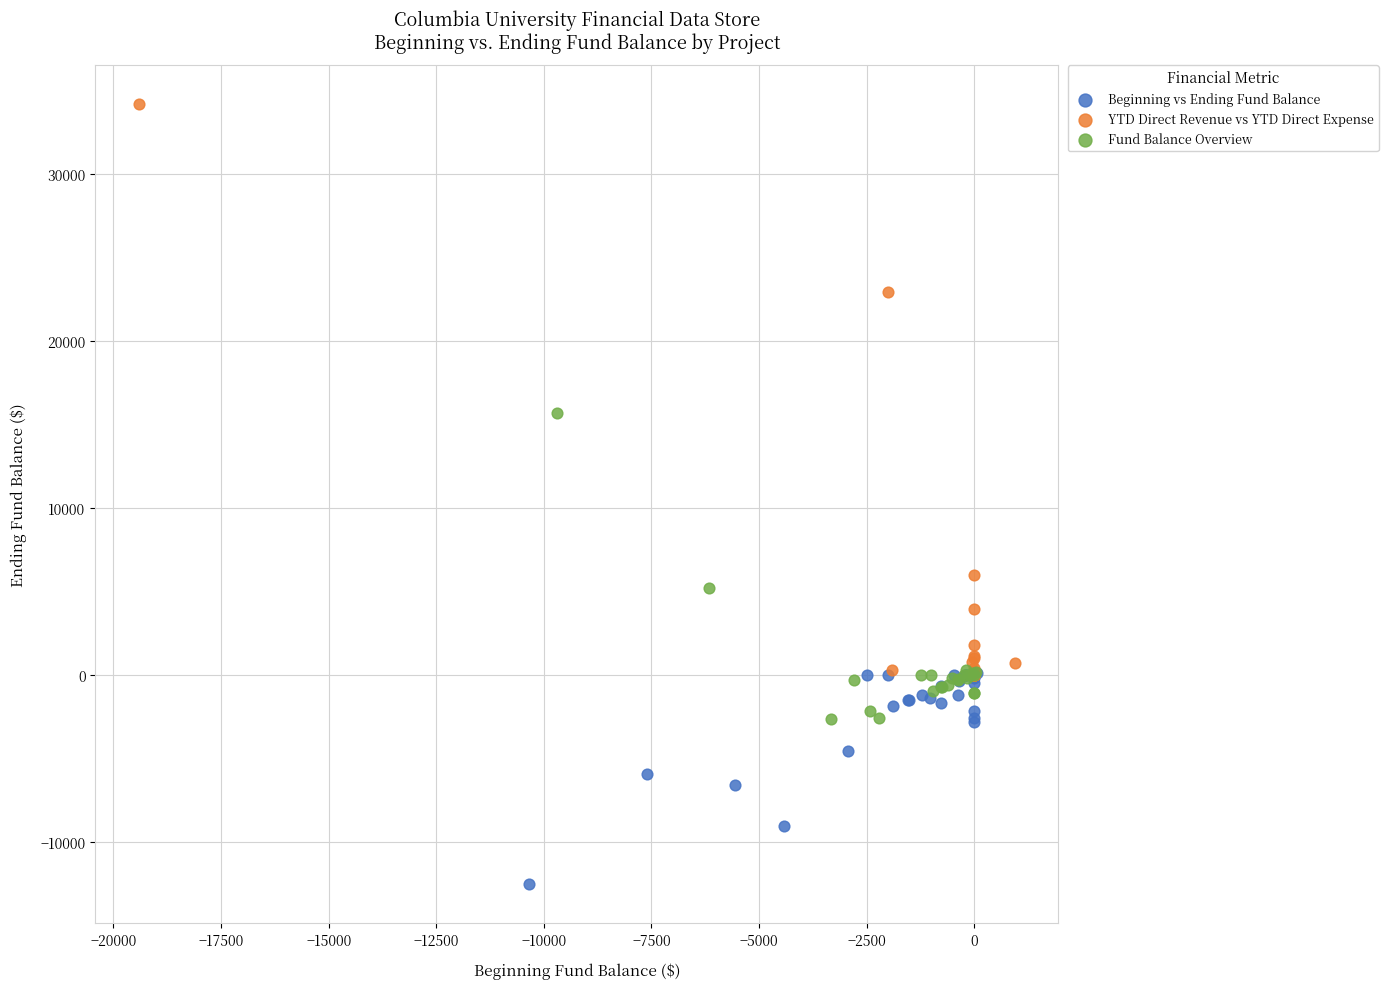

Which series has the largest Y range (max minus min)?

YTD Direct Revenue vs YTD Direct Expense